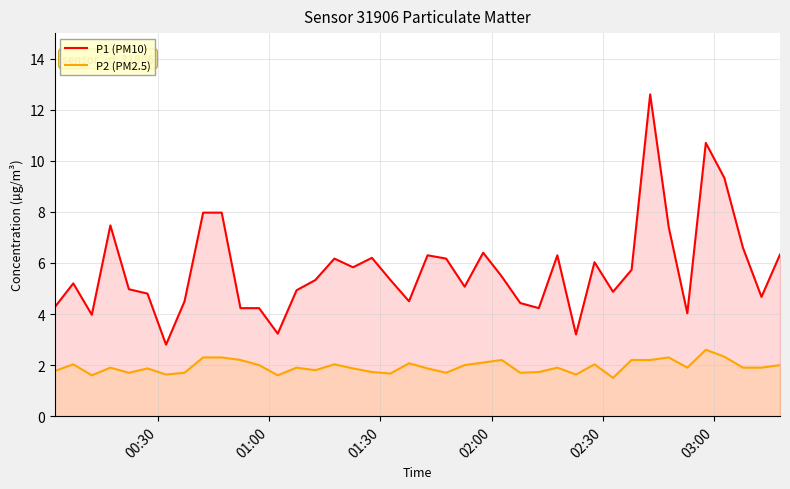

True or false: P1 (PM10) has more than 1 points higher than both neighbors.

True